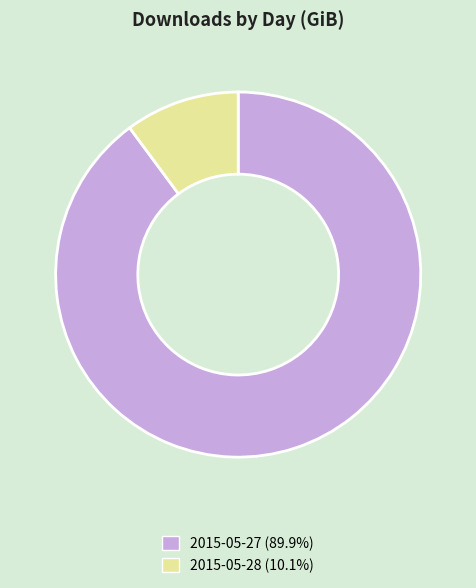

What is the largest slice in the pie chart?

2015-05-27